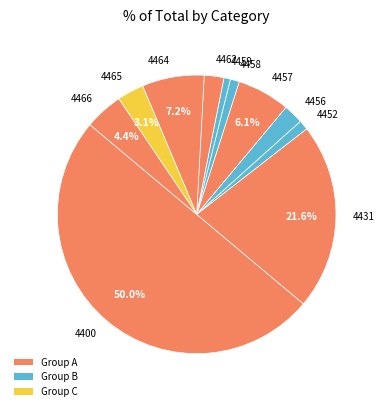

Does 4452 account for over 50% of the chart?

No